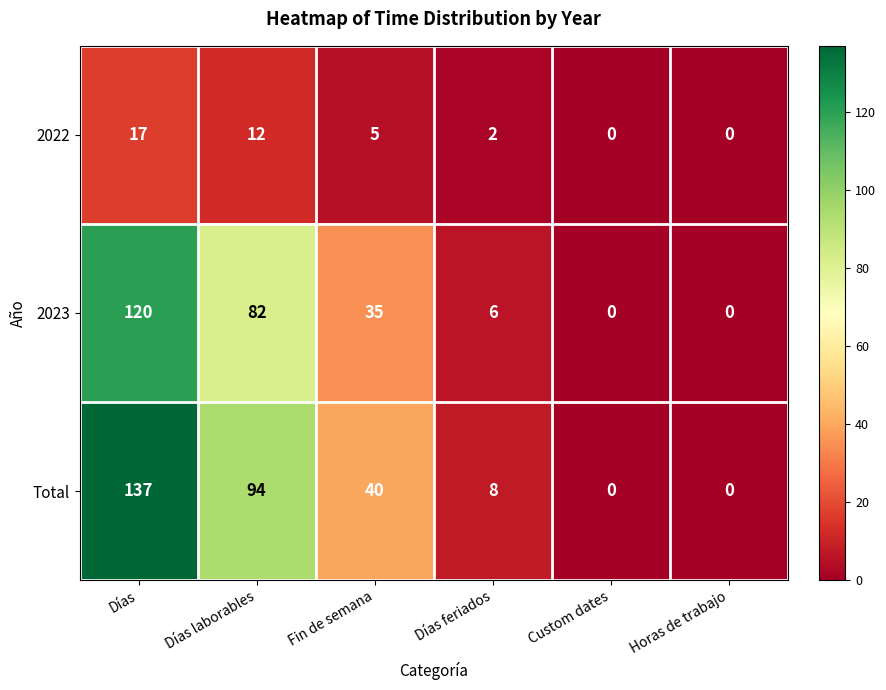

Rank the series by their maximum value, from lowest to highest.

2022, 2023, Total